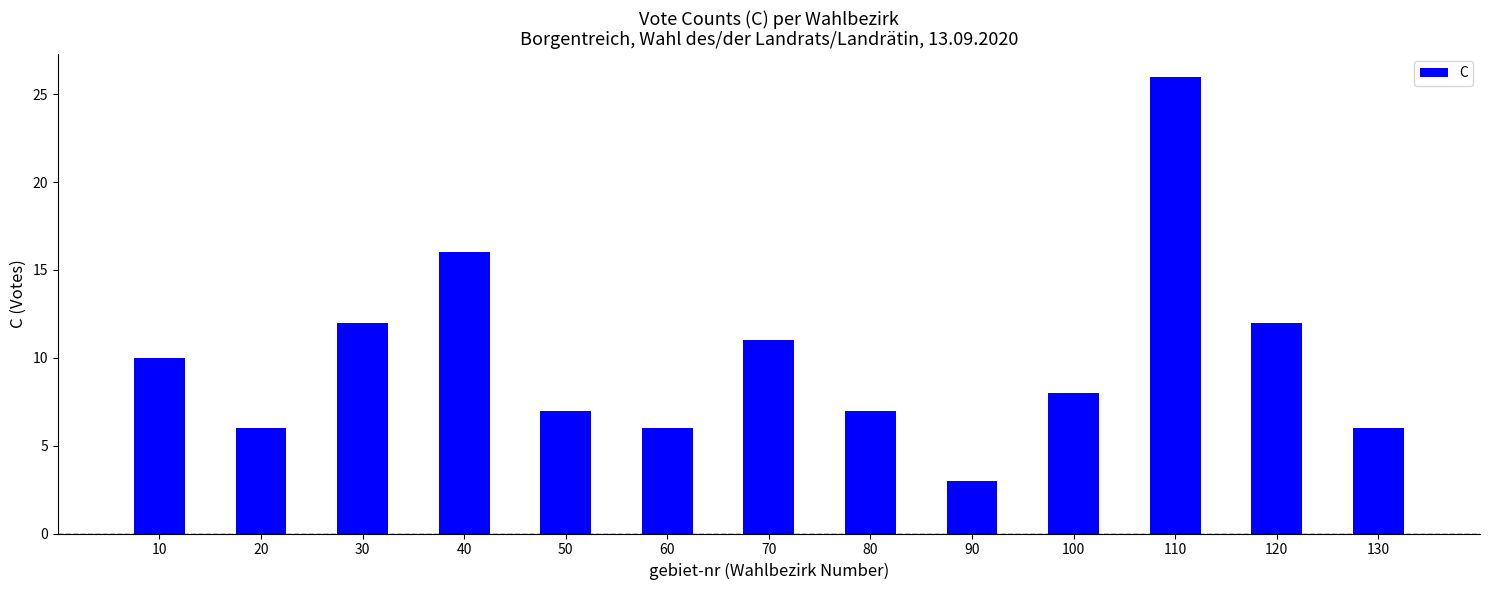

How many series are shown in this chart?

1